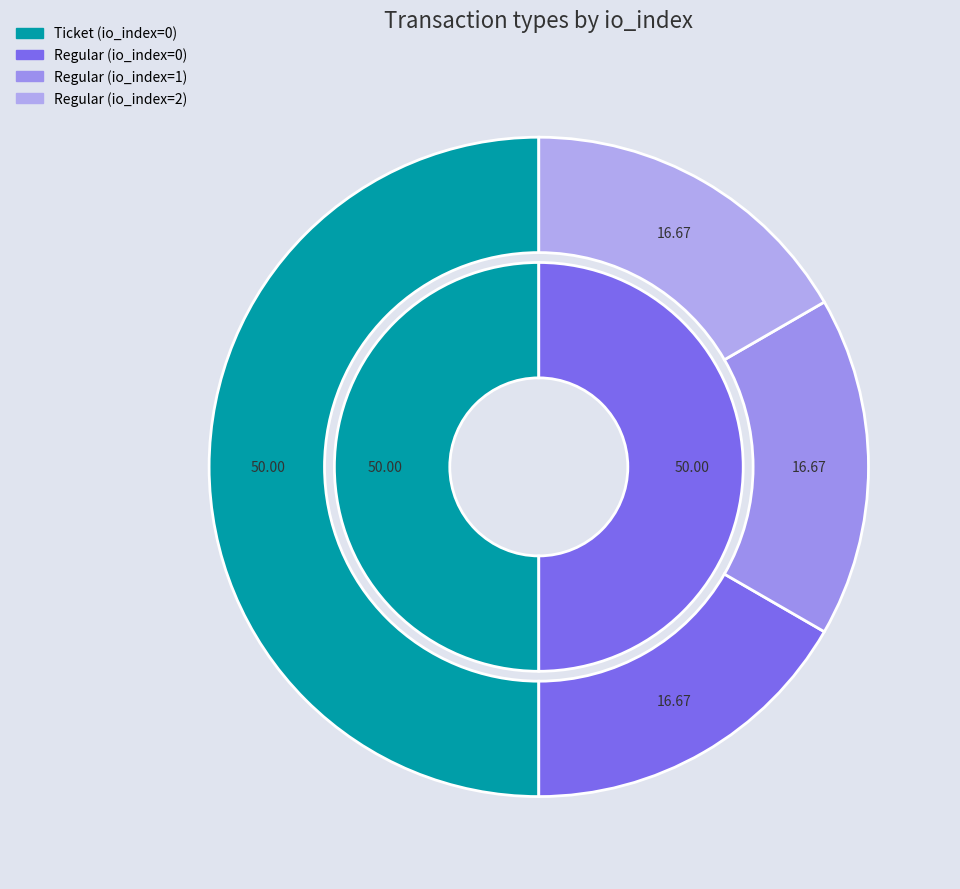

To the nearest percent, what is the difference between the largest and smallest slice percentages?

33%